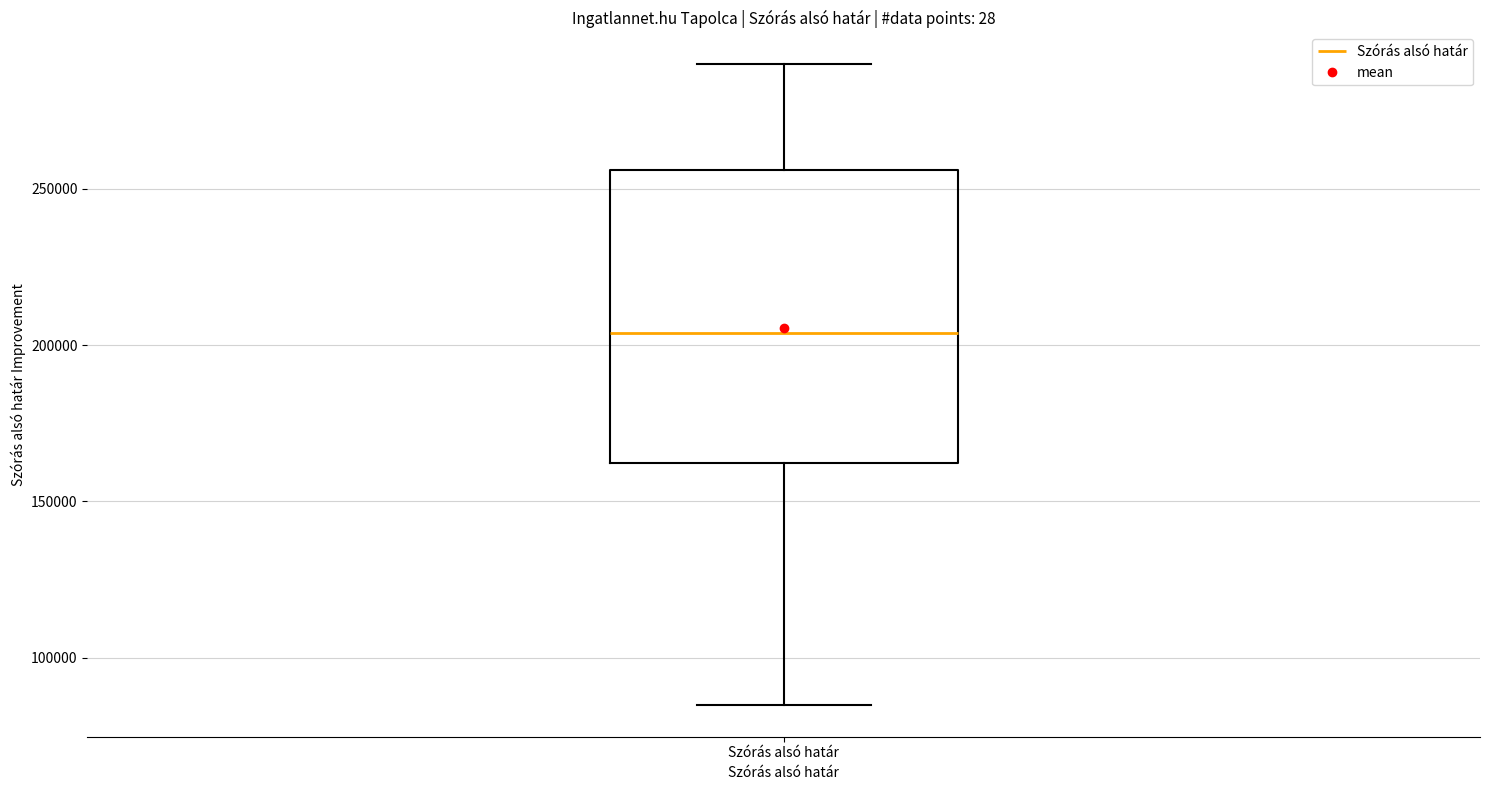

Where does the median line of the box for Szórás alsó határ sit on the y-axis? The values are not printed on the chart, so give them approximately, as read against the axis.

205000